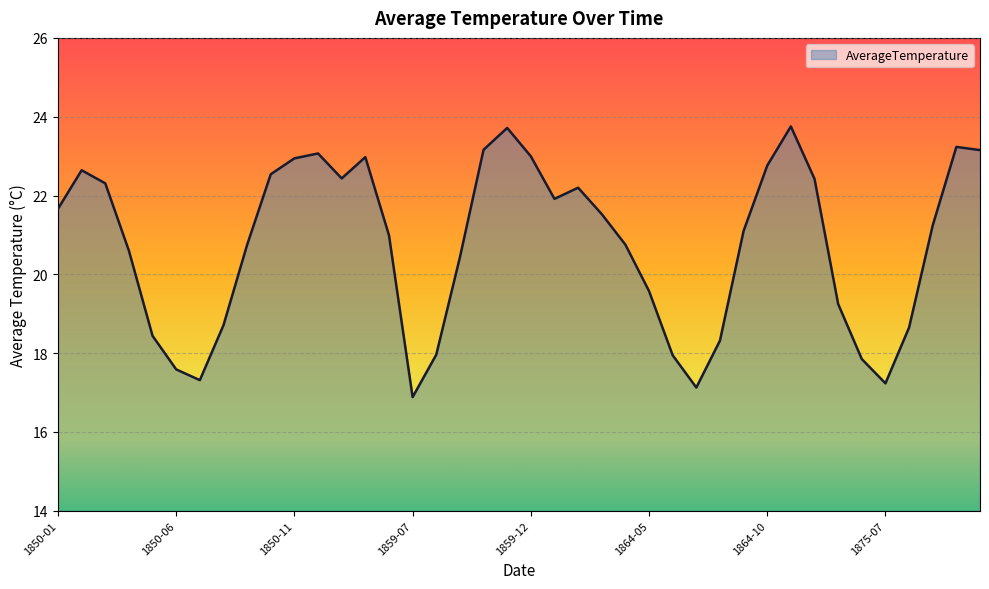

What is the minimum value shown in the chart?

16.9